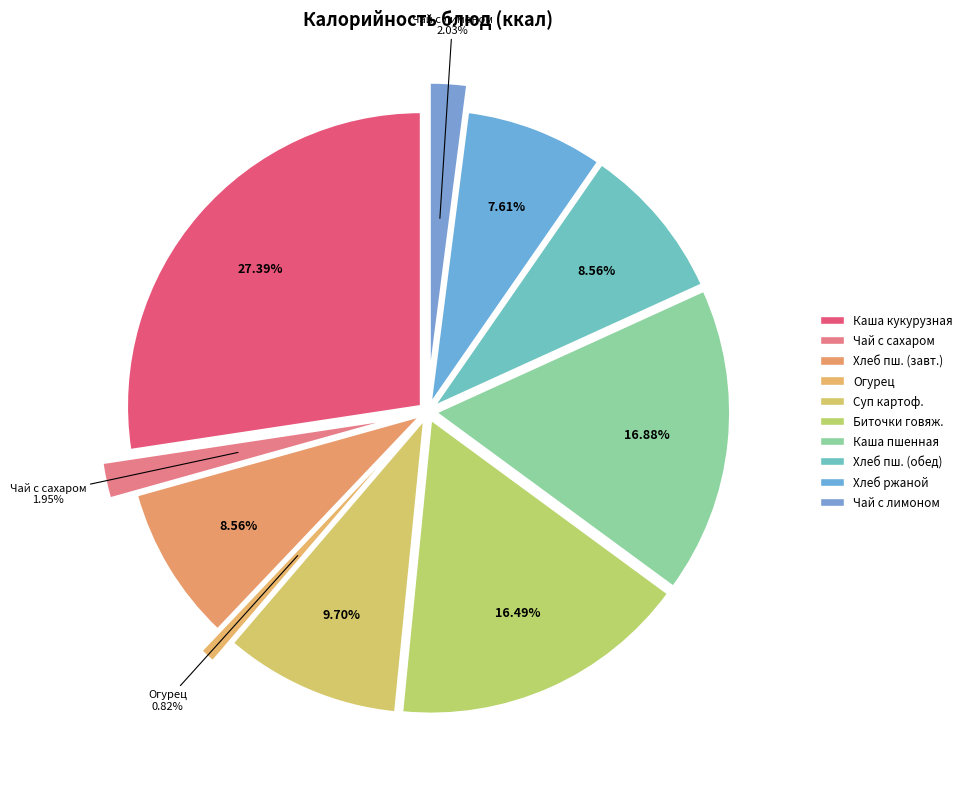

Rank the categories by value from lowest to highest.

Огурец в нарезке, Чай с сахаром, Чай с лимоном и сахаром, Хлеб ржаной, Хлеб пшеничный (завтрак), Хлеб пшеничный (обед), Суп картофельный с горохом, Биточки из говядины, Каша пшенная рассыпчатая, Каша вязкая молочная кукурузная